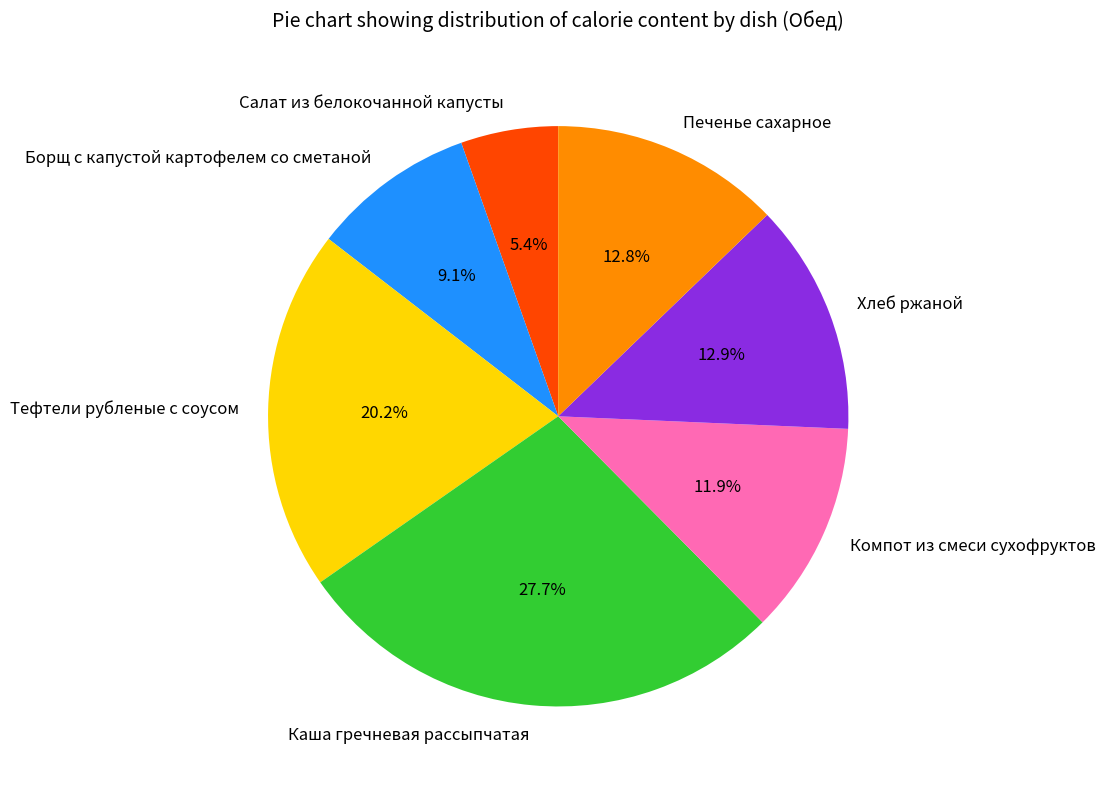

Do Печенье сахарное and Компот из смеси сухофруктов together represent more than half of the pie?

No